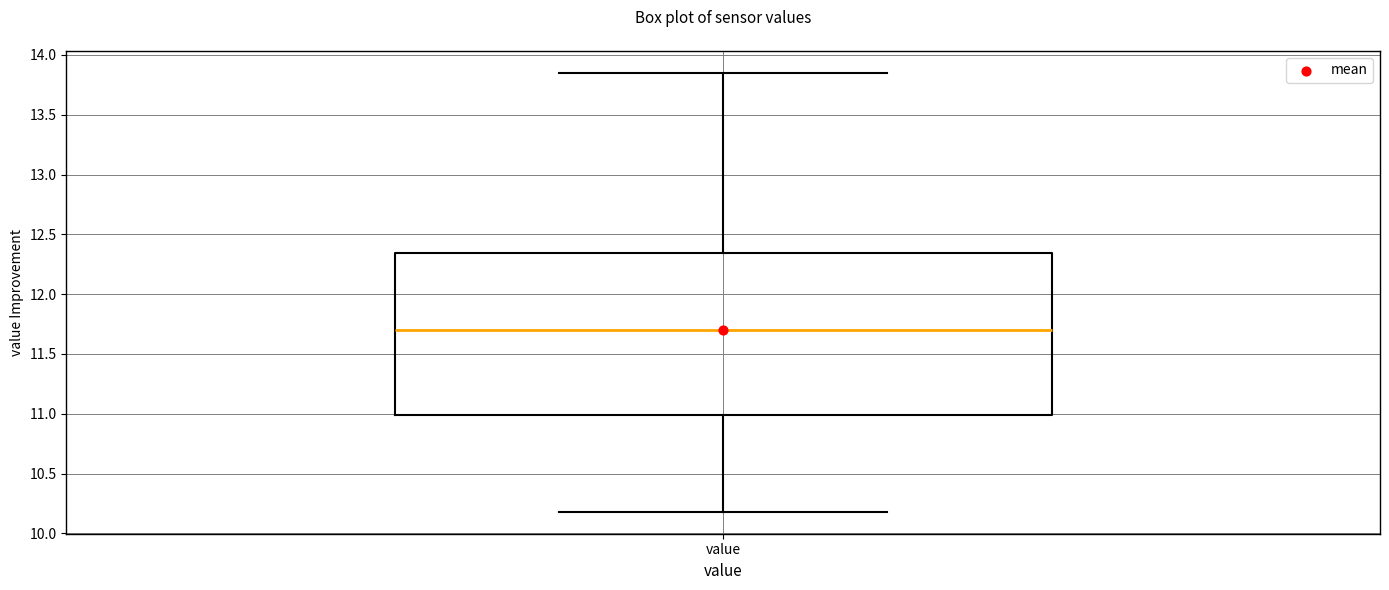

Where is the lower edge of the box for value on the y-axis? The values are not printed on the chart, so give them approximately, as read against the axis.

11.00